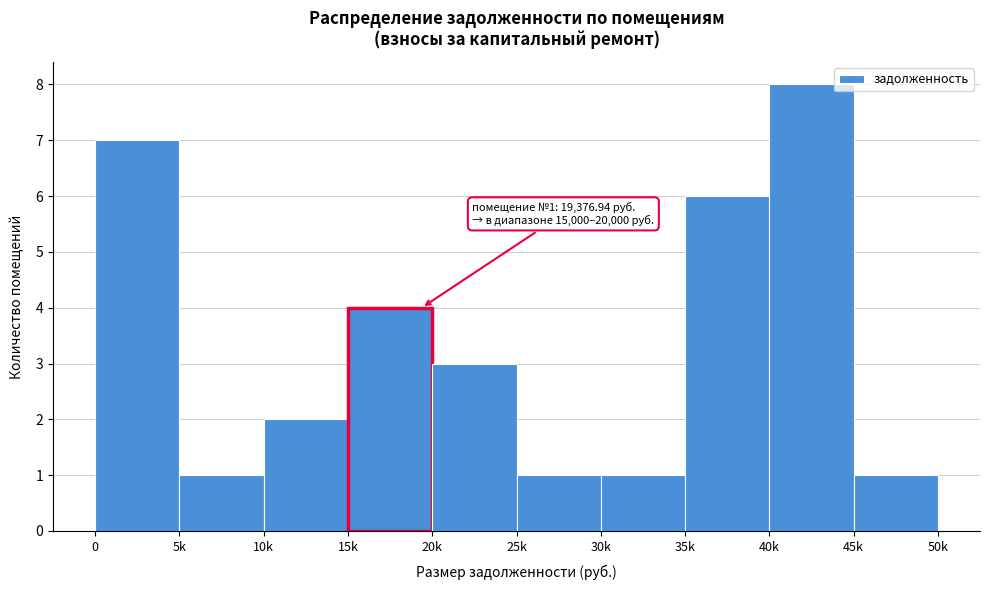

Reading right to left, list all the values displayed in this chart.

45k=1	40k=8	35k=6	30k=1	25k=1	20k=3	15k=4	10k=2	5k=1	0=7